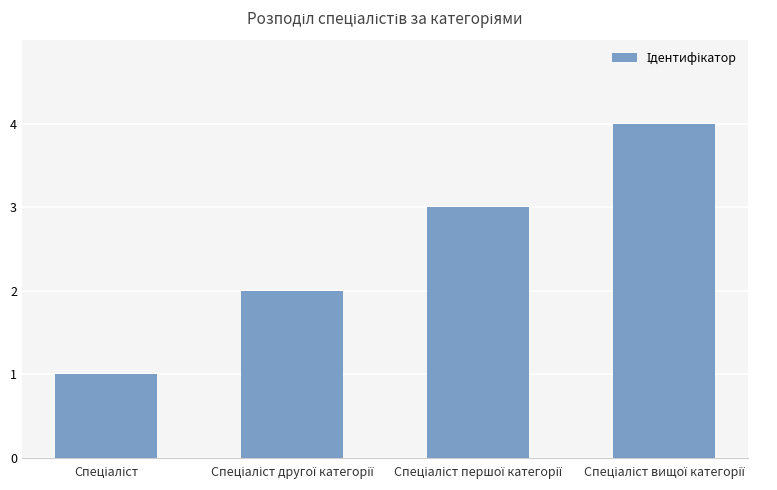

What is the difference between the maximum and minimum values?

3